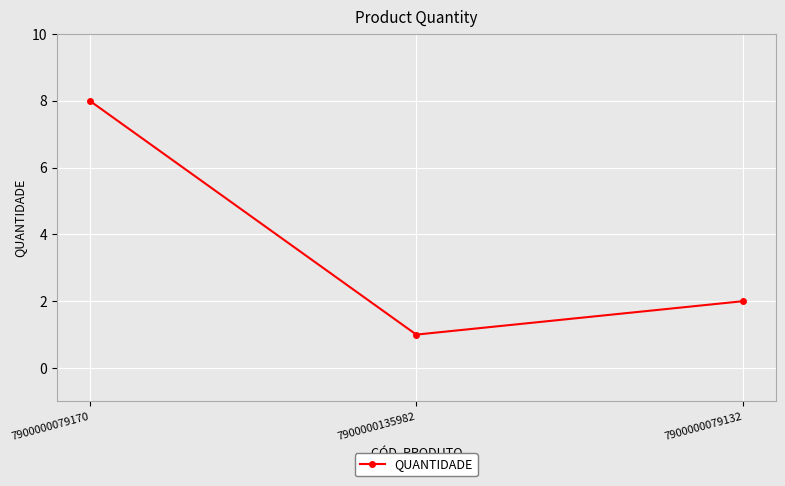

Rank the categories by value from lowest to highest.

7900000135982, 7900000079132, 7900000079170